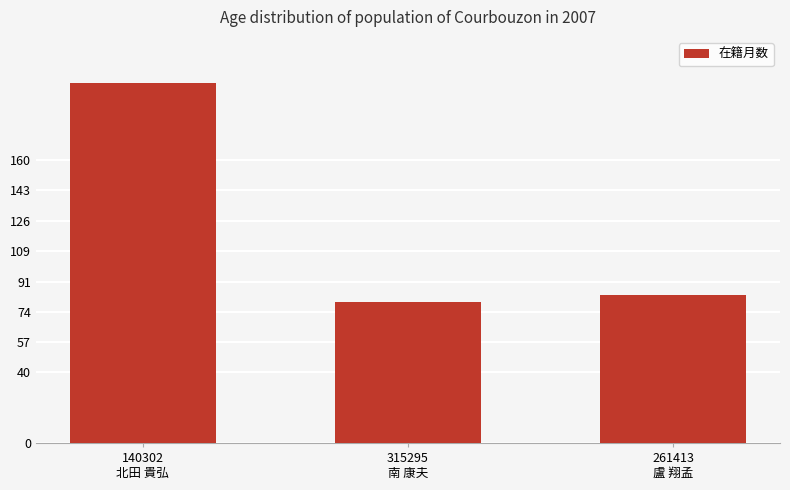

What is the label of the 3rd bar from the right?

140302
北田 貴弘